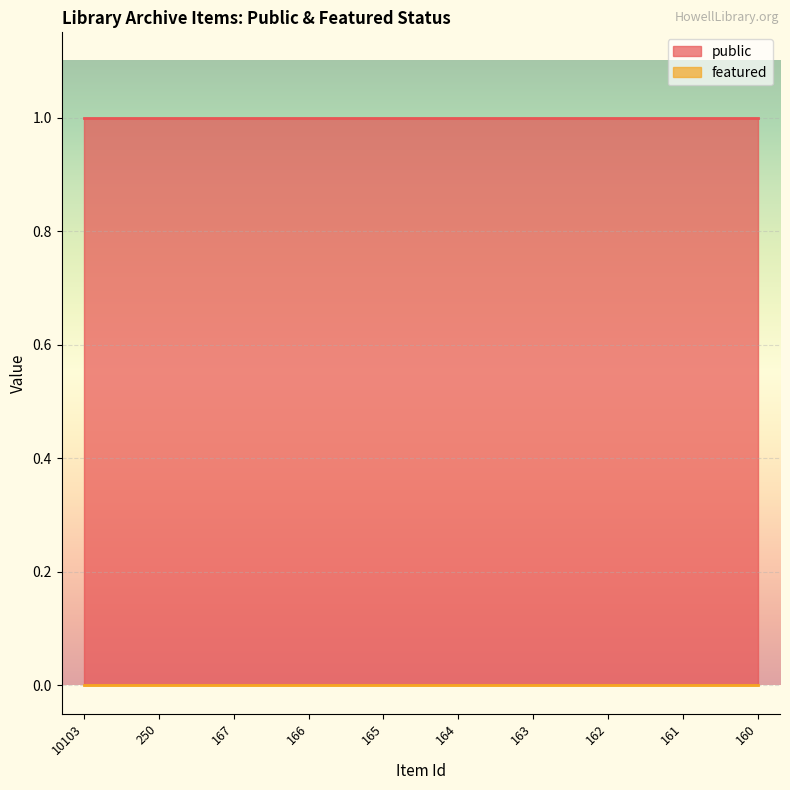

The value of public at 10103 is 0. True or false?

False